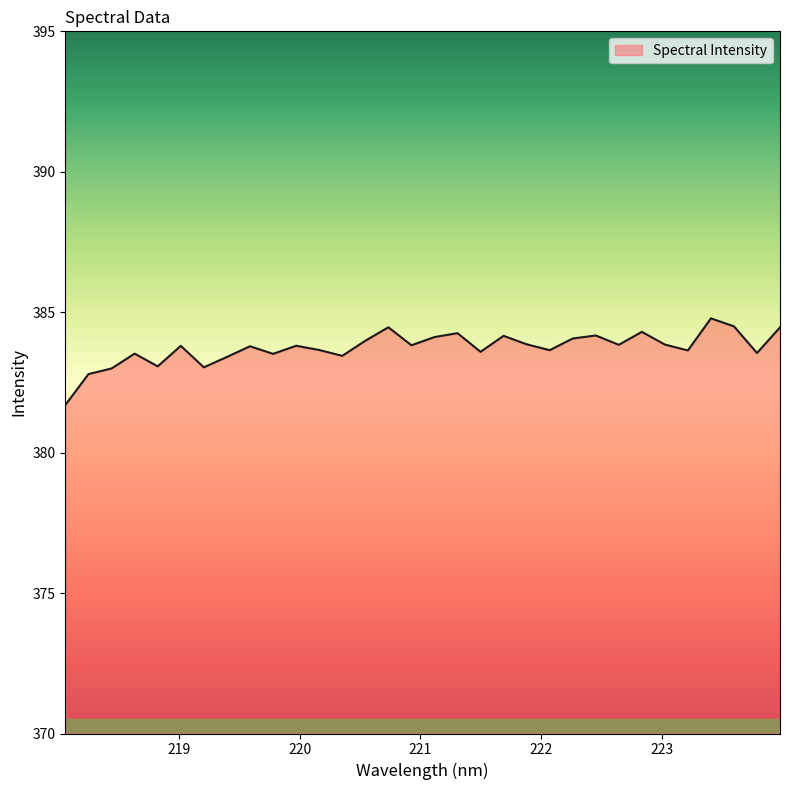

What is the maximum value shown in the chart?

384.8